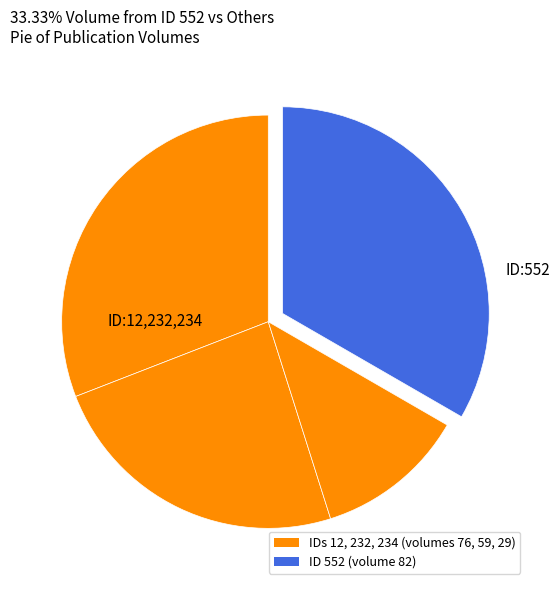

To the nearest percent, what is the difference between the largest and smallest slice percentages?

22%